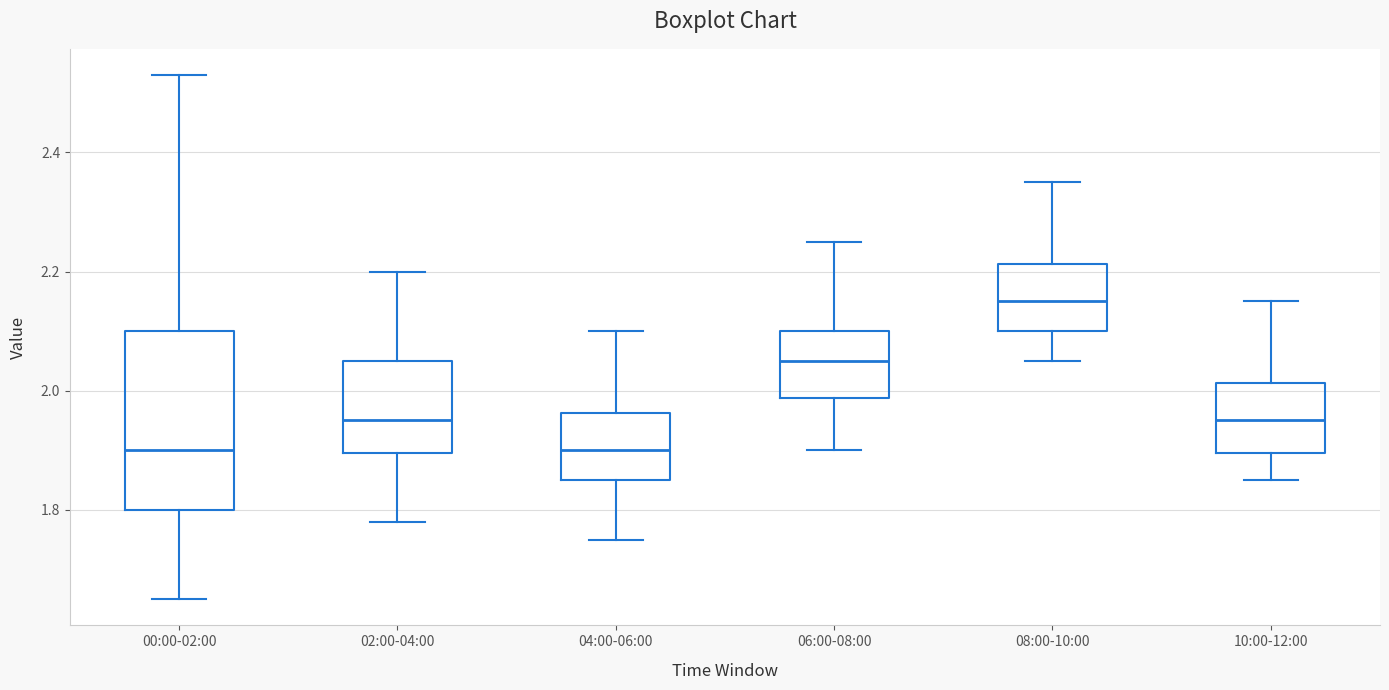

Which box is the tallest, from its lower edge to its upper edge?

00:00-02:00